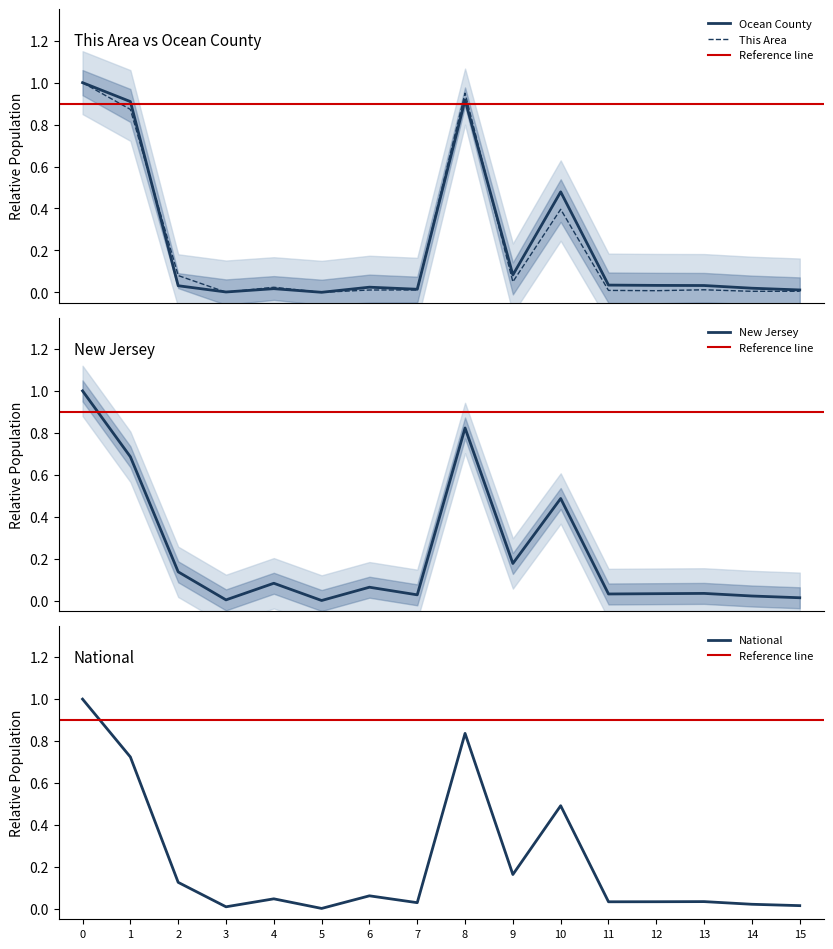

Which series has the largest total across all categories?

national